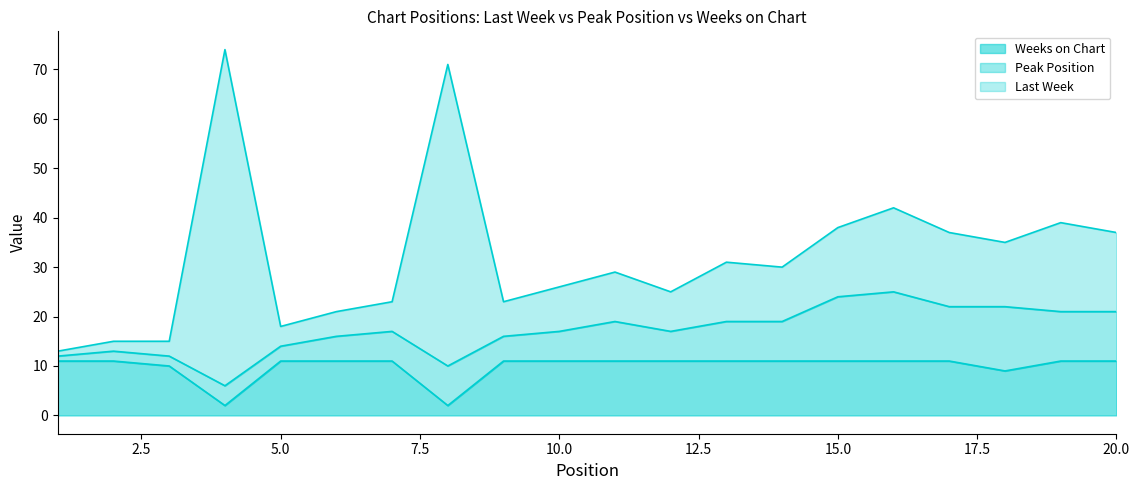

Is it true that Weeks on Chart equals 11 at 12?

True